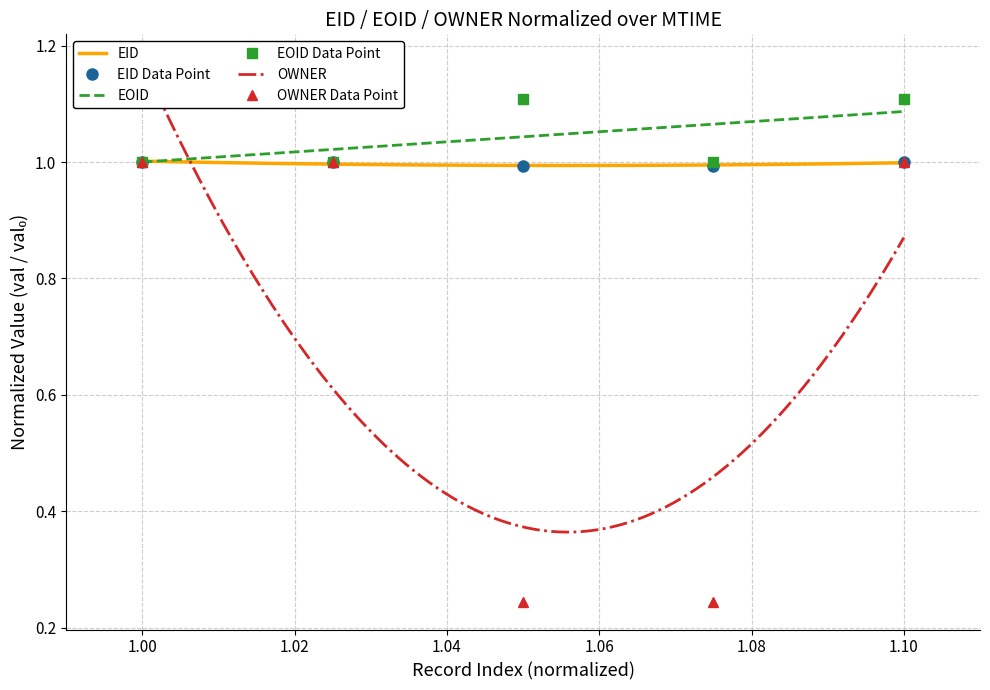

What is the difference between the second highest and minimum values in the EOID series?

0.1